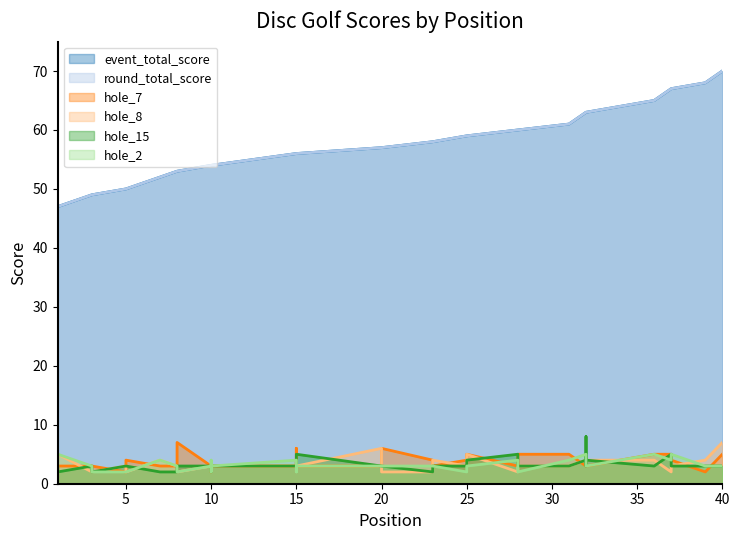

In hole_7, how many points are lower than both neighbors (excluding endpoints)?

4